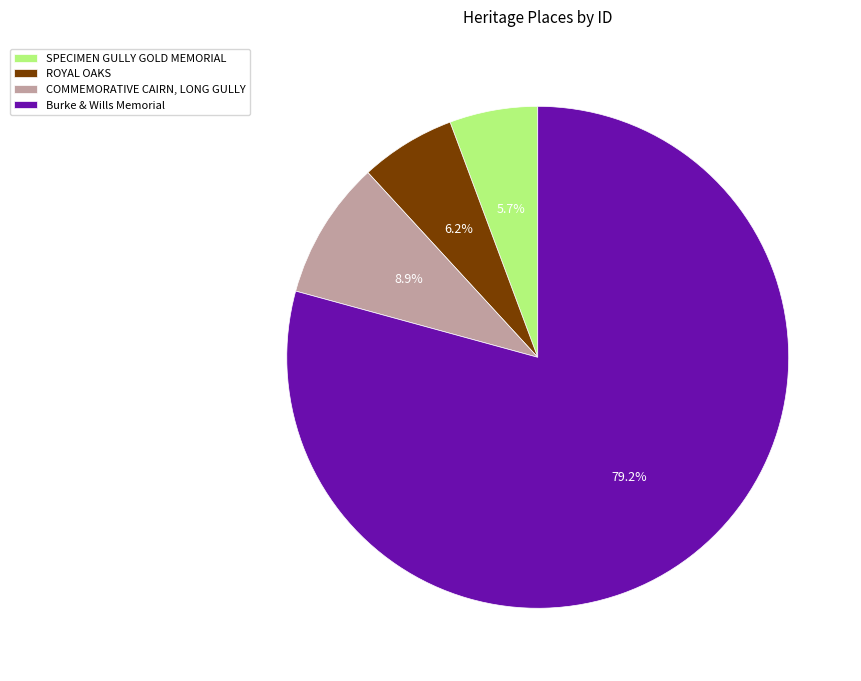

To the nearest percent, what portion does ROYAL OAKS represent?

6%